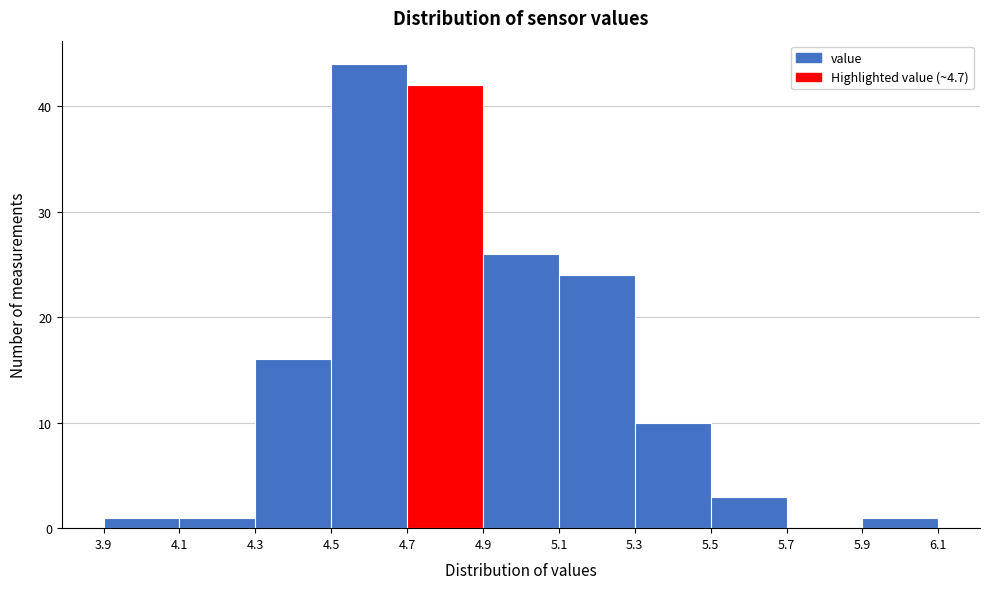

Over which range of the x-axis is the bar tallest?

4.5 to 4.7